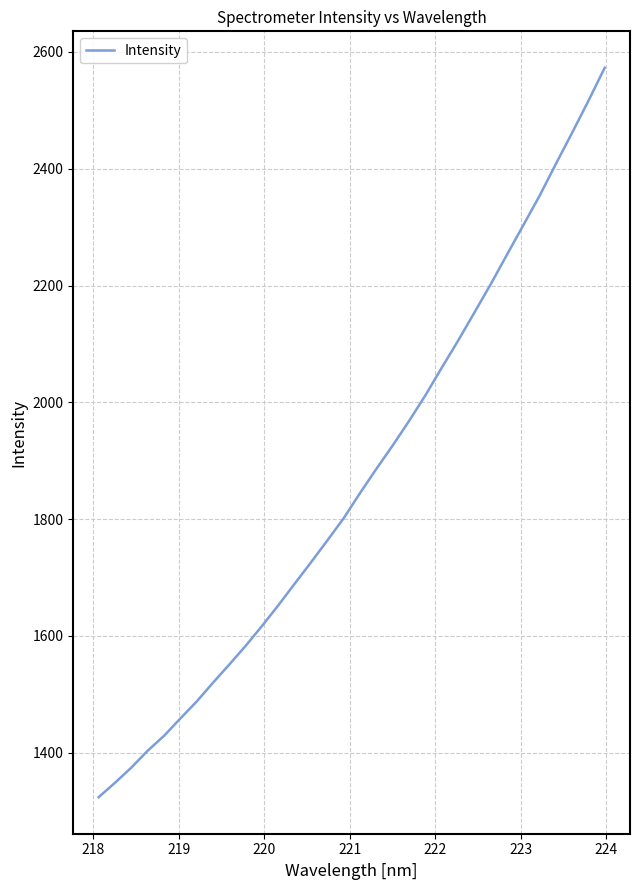

What is the difference between the maximum and minimum values?

1249.1